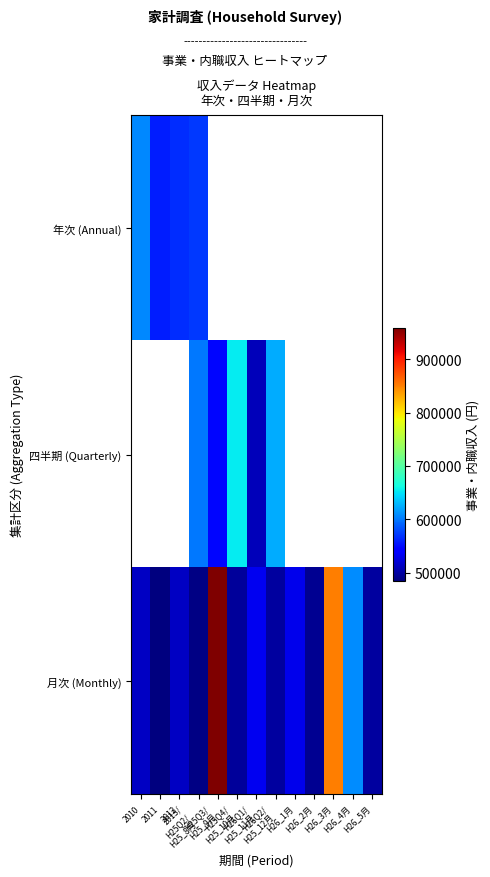

Count the number of categories in the chart.

13